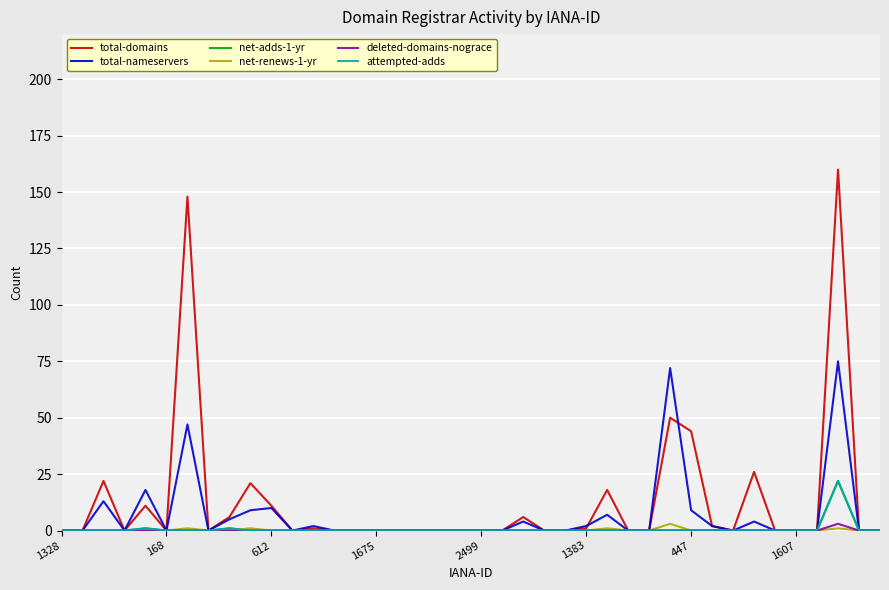

Does the chart have visible grid lines?

Yes